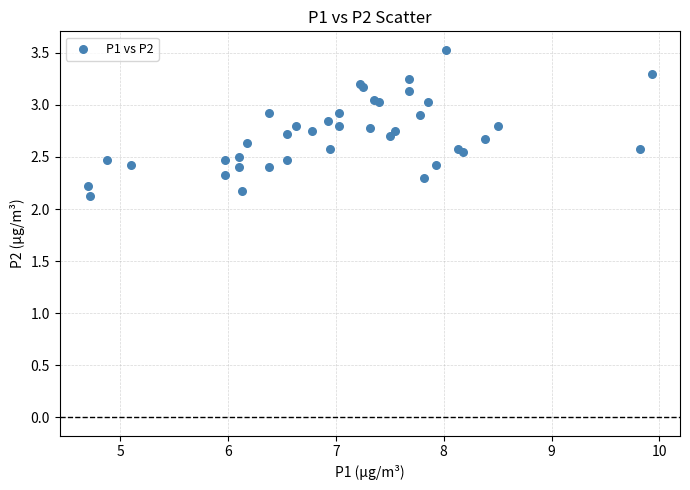

What Y value in the scatter plot is closest to 2?

2.1